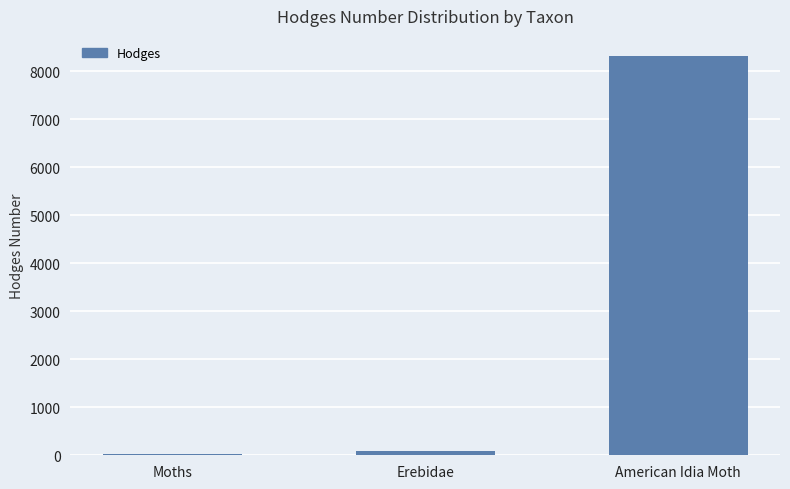

What is the maximum value shown in the chart?

8322.0